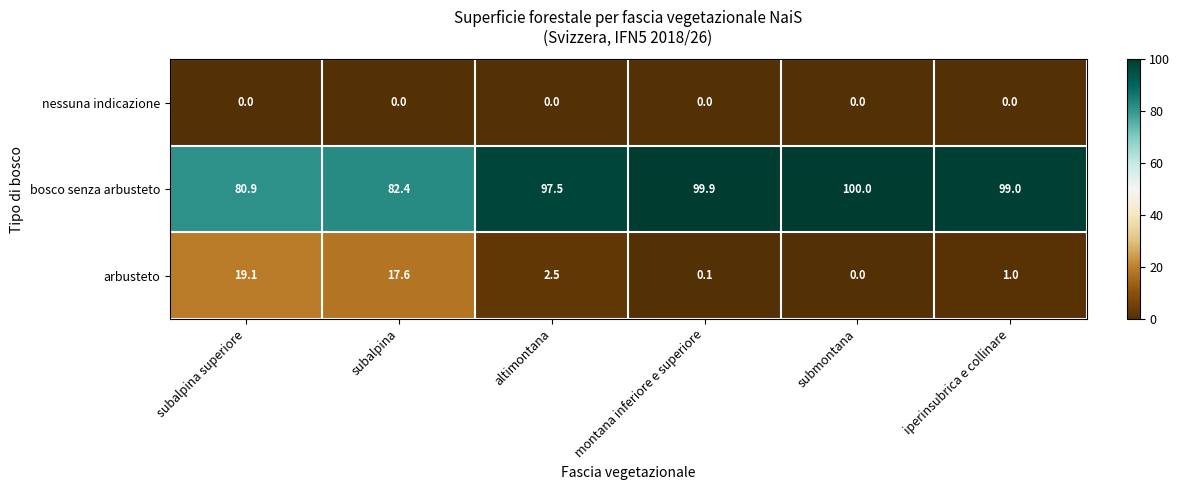

At which label is bosco senza arbusteto closest to 90?

altimontana